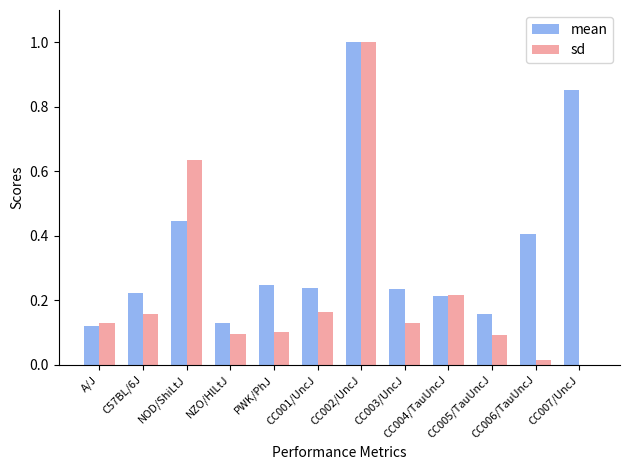

At which category is the sum across all series the highest?

CC002/UncJ